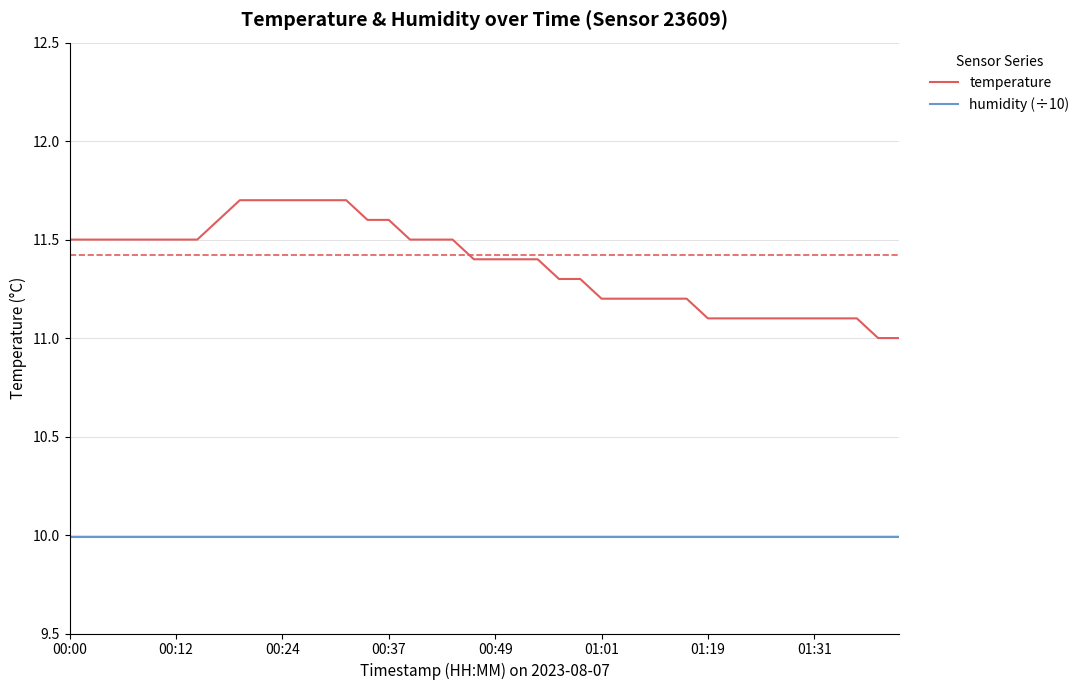

Does the chart display data point markers on the line(s)?

No